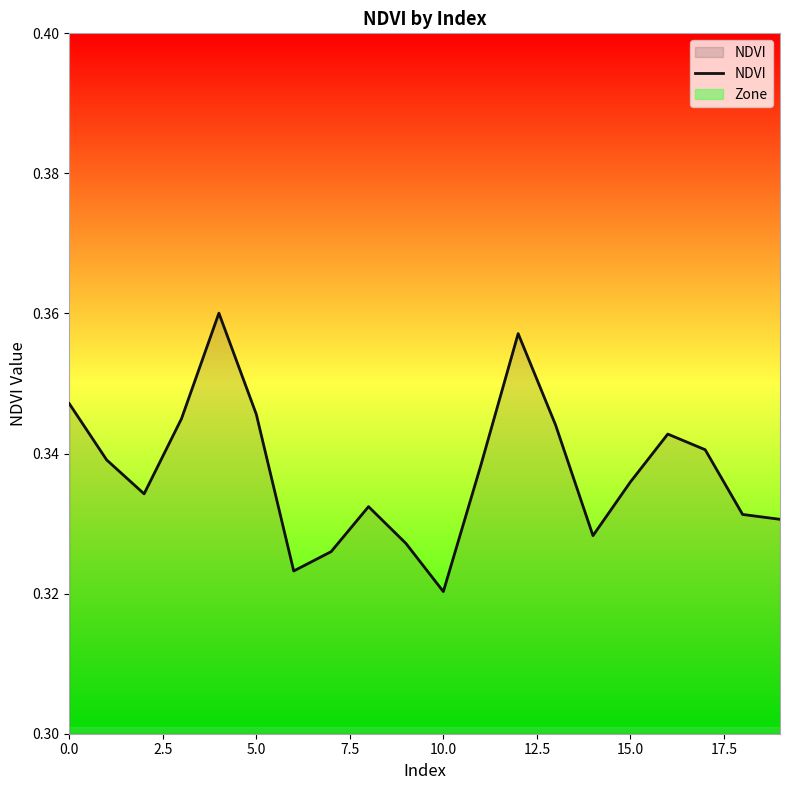

Where is the data nearest to the value 0?

10